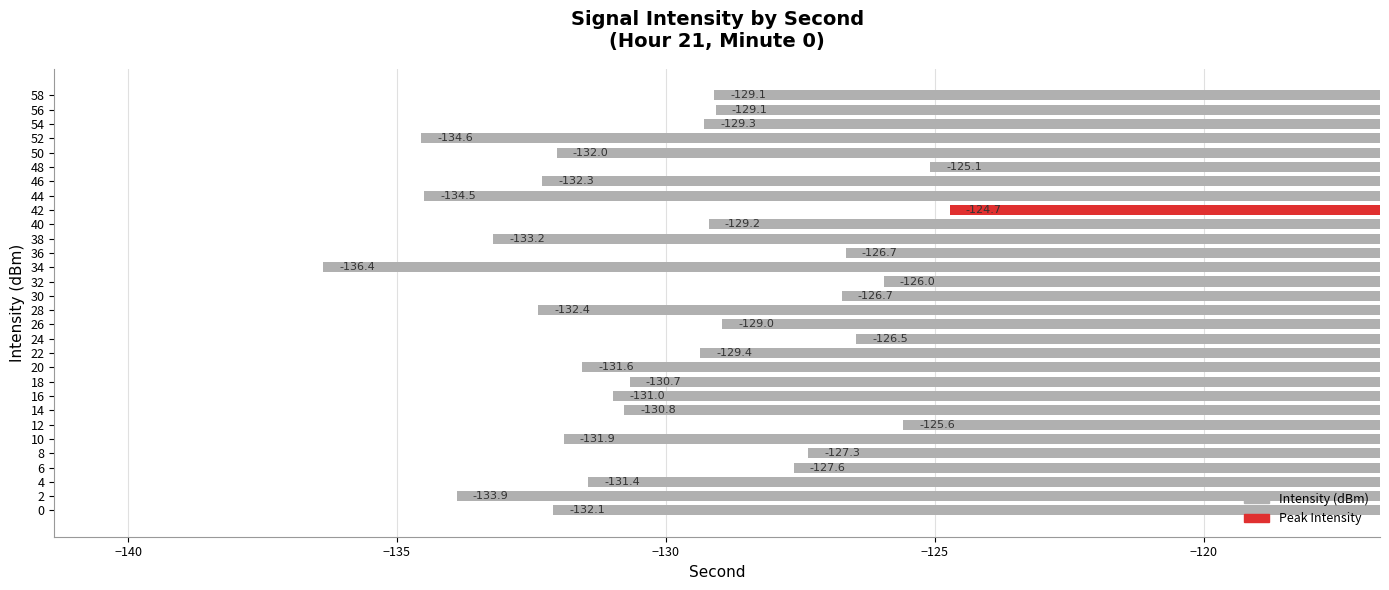

What is the sum of the values at 54 and 12?

-254.9